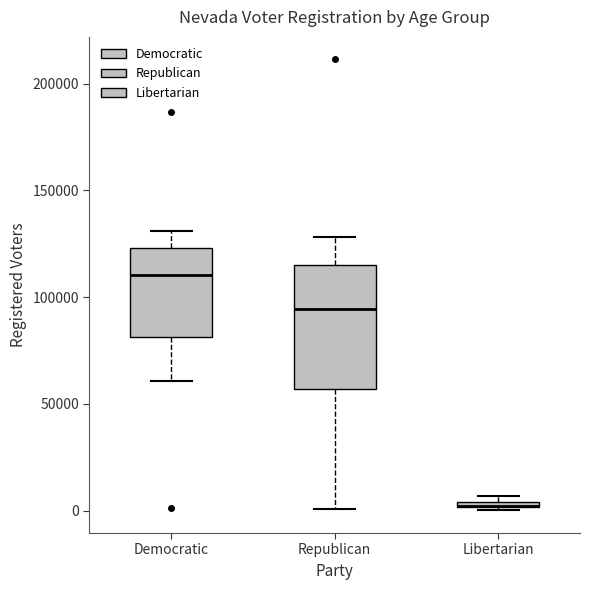

Where does the lower whisker of the box for Republican end on the y-axis? The values are not printed on the chart, so give them approximately, as read against the axis.

0